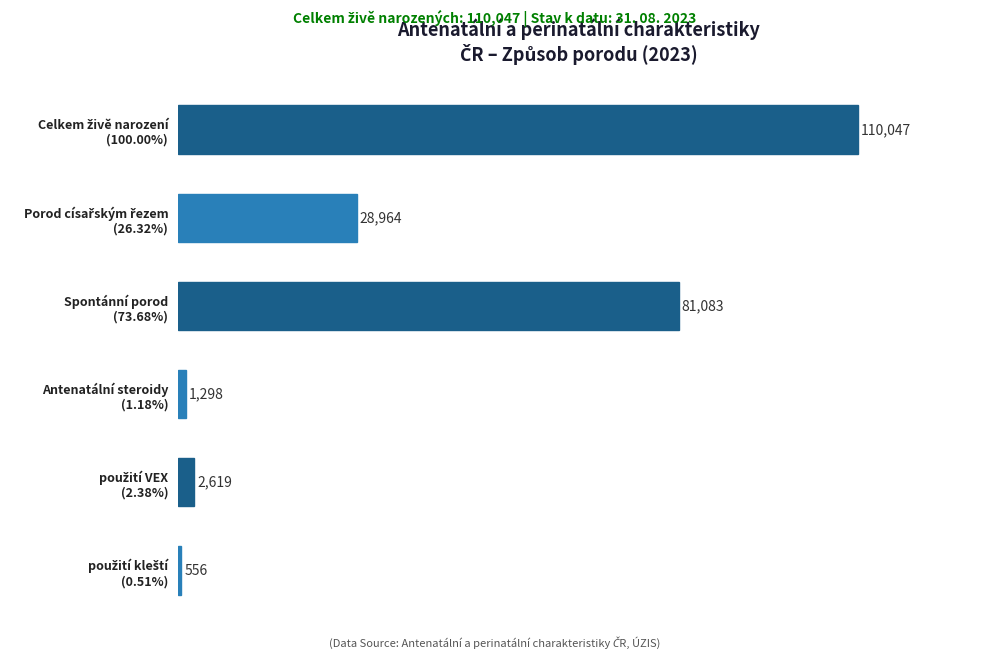

What is the minimum value shown in the chart?

556